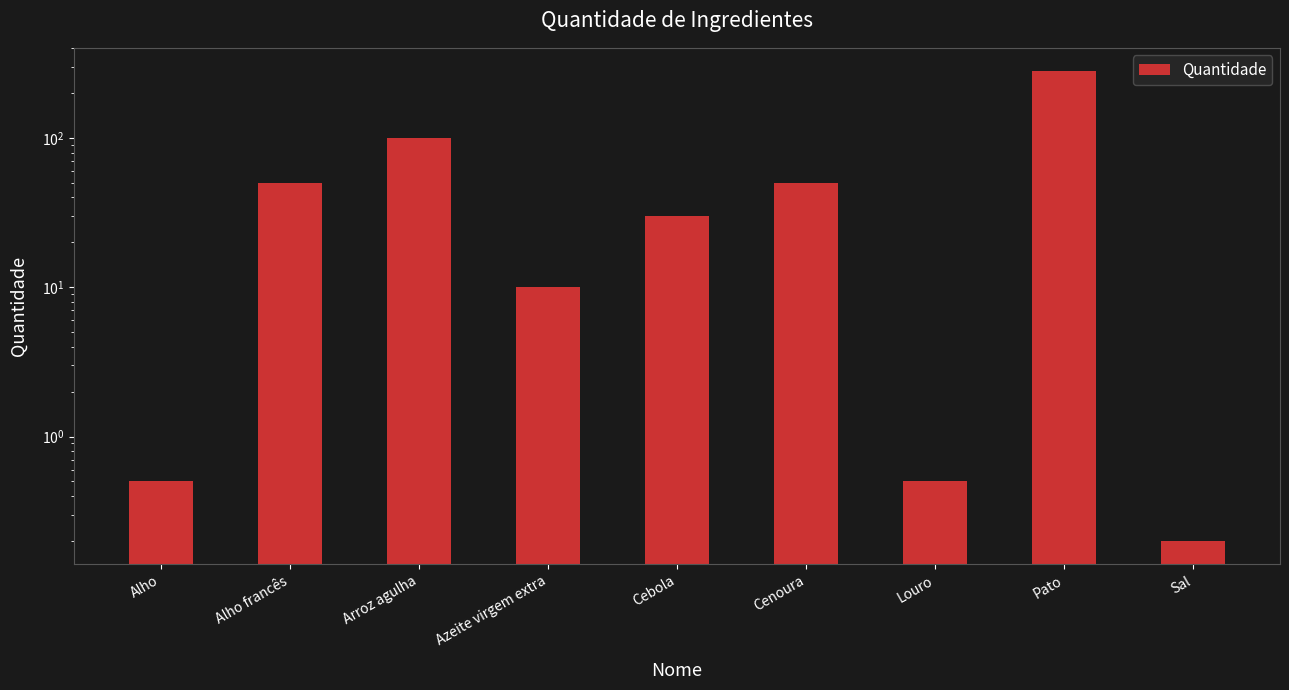

What is the difference between the second highest and second lowest values?

99.5